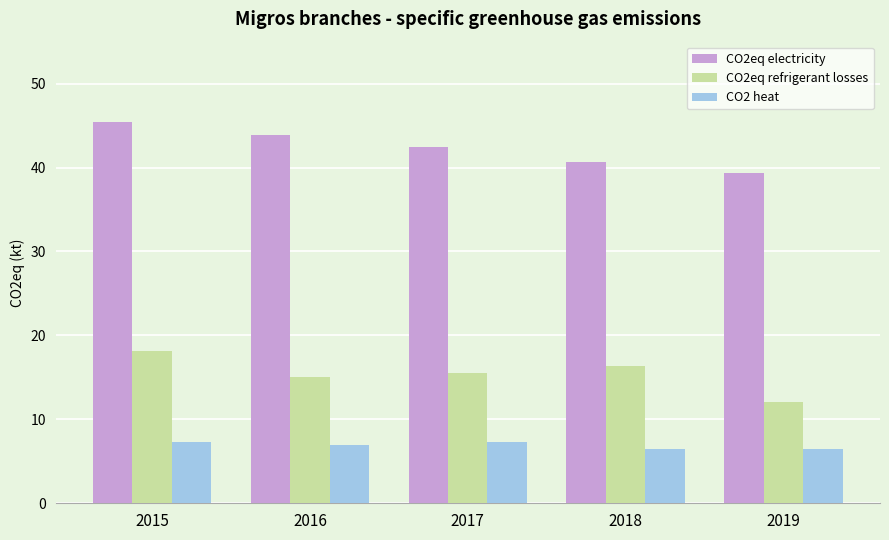

Count the number of data series in this chart.

3